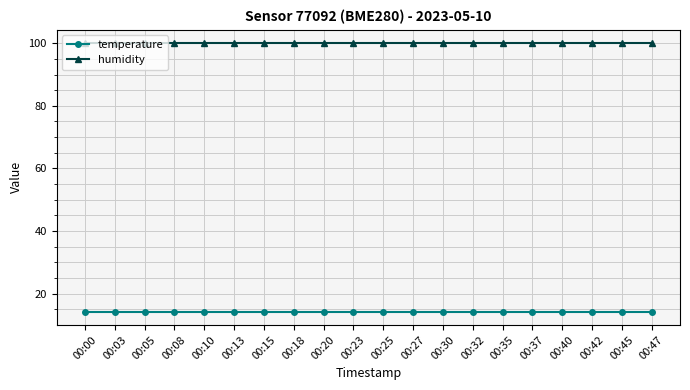

What is the greatest value displayed?

100.0